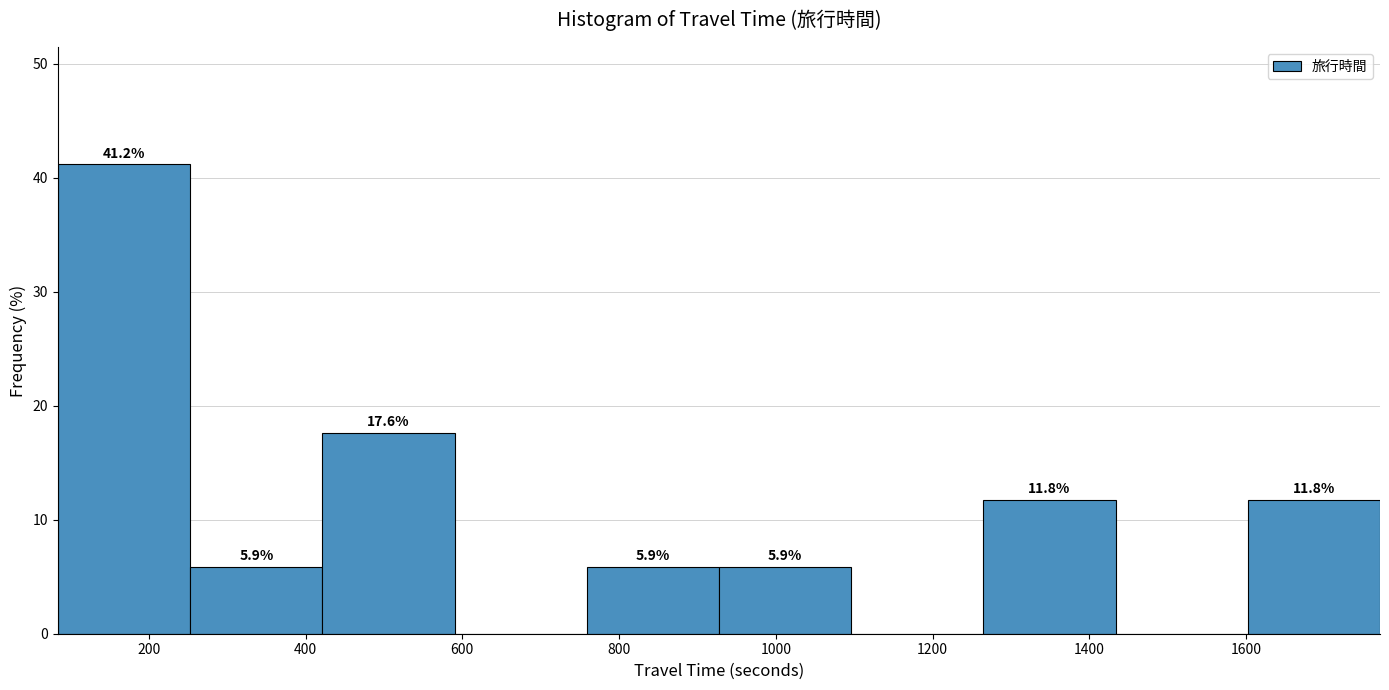

Over which range of the x-axis is the bar tallest?

80 to 260